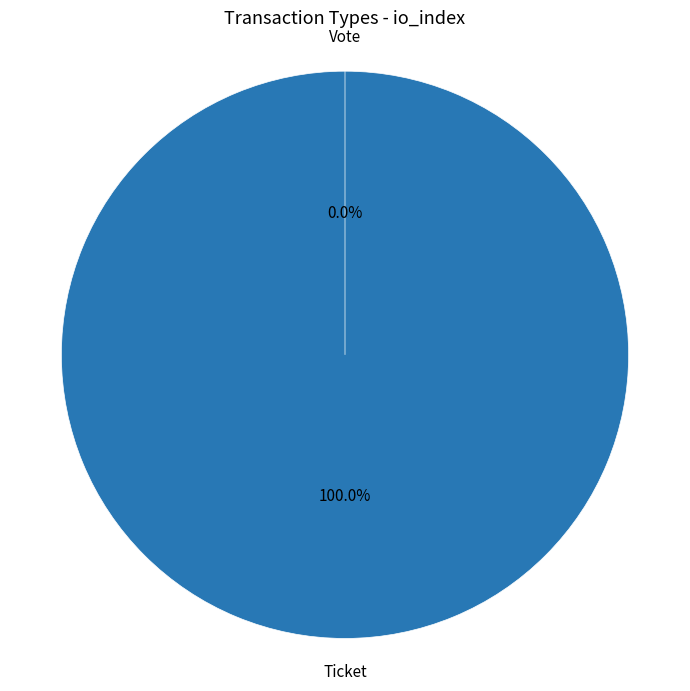

To the nearest percent, what is the difference between the largest and smallest slice percentages?

100%